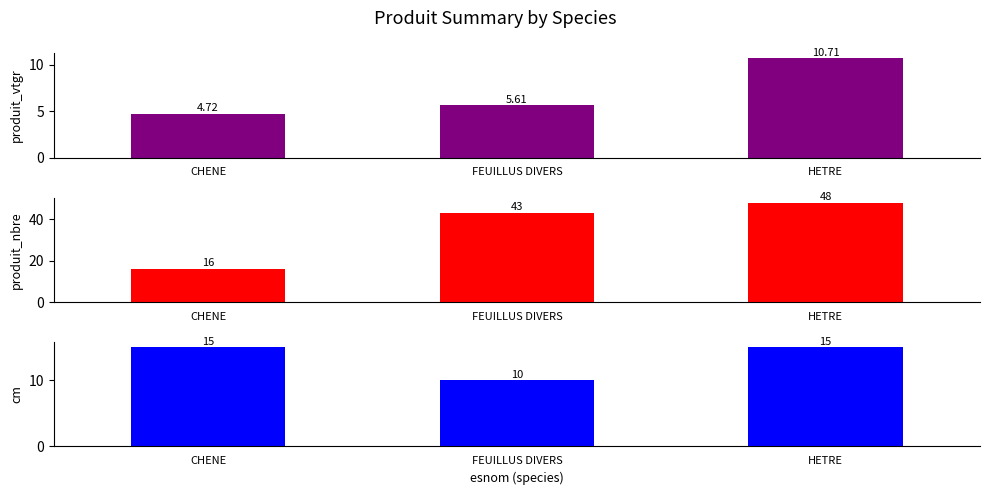

At which label is cm closest to 12?

FEUILLUS DIVERS